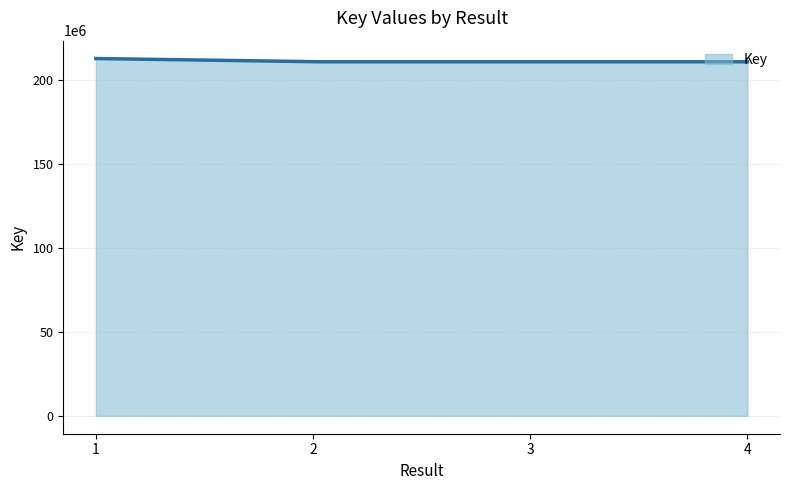

What is the smallest value displayed?

210655124.4